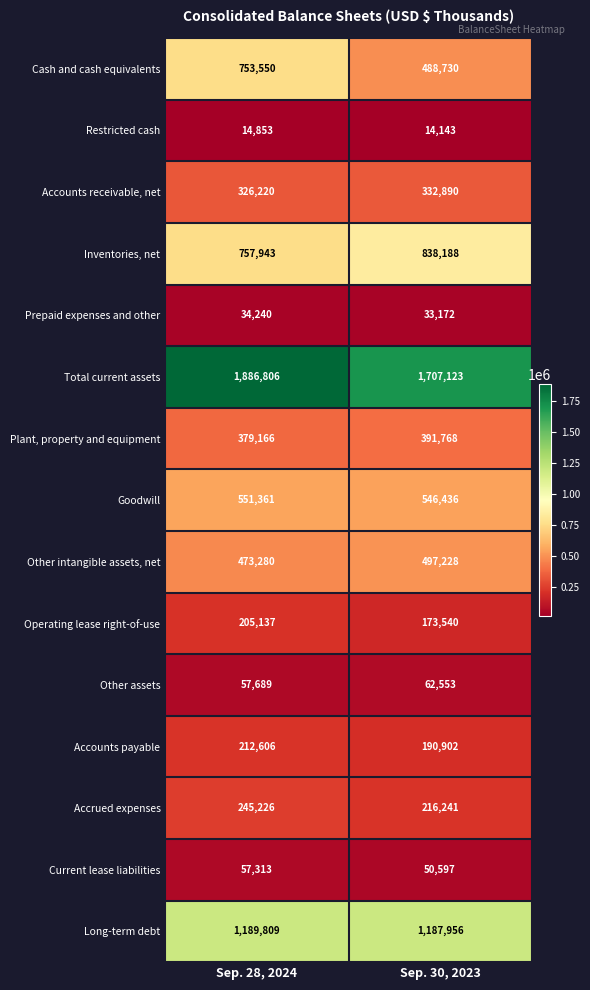

What is the approximate value of Restricted cash at Sep. 30, 2023?

14143